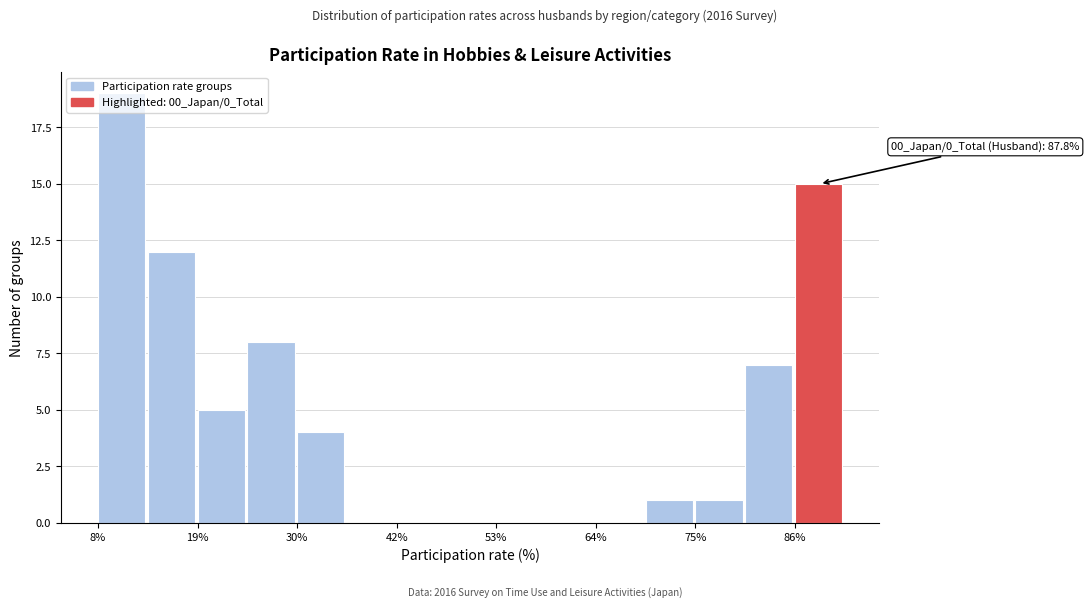

Read against the x-axis, roughly where is the centre of the tallest bar?

10